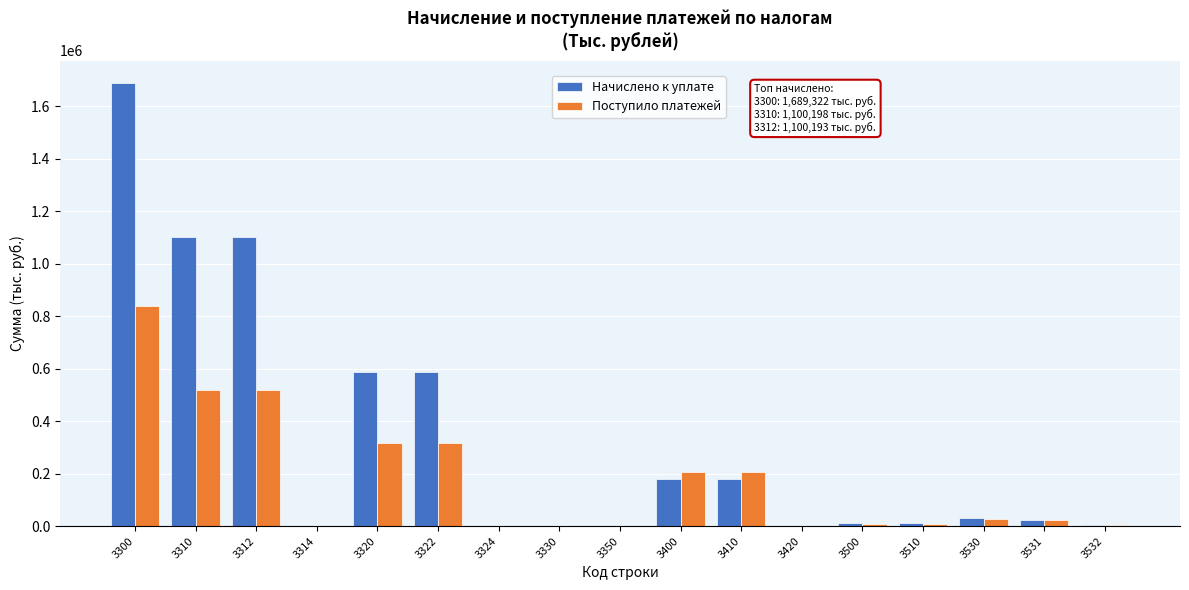

What is the maximum value for Поступило платежей?

837645